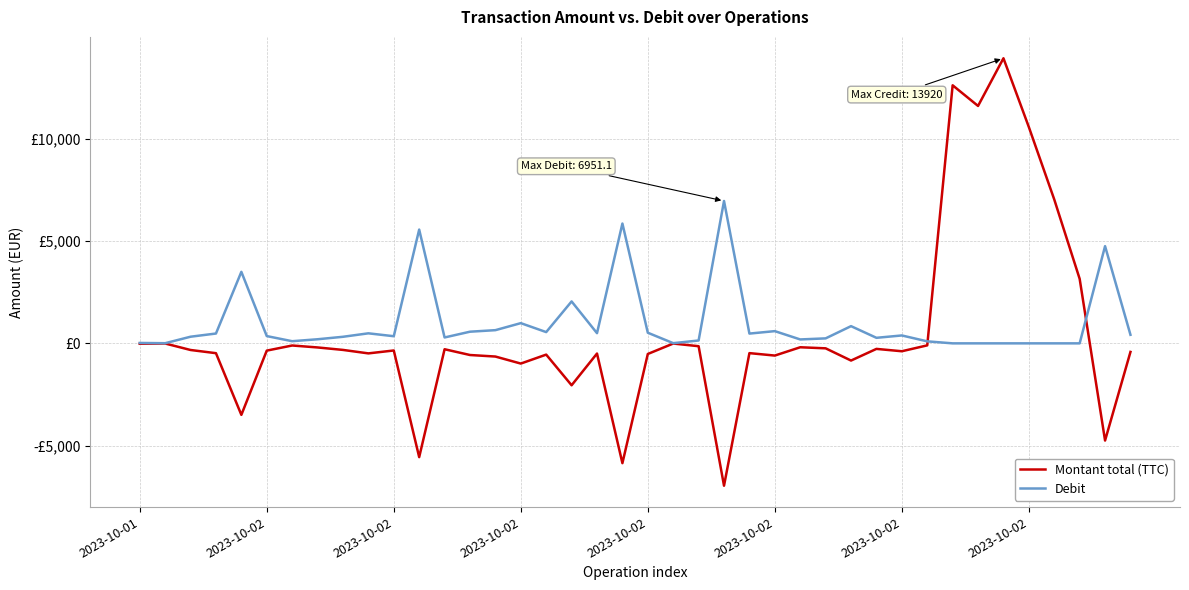

Reading left to right, what are all the values shown in this chart?

Montant total (TTC): -19.7	-7.2	-324.0	-479.9	-3492.0	-354.9	-104.7	-200.0	-320.6	-489.8	-348.2	-5555.3	-287.4	-569.0	-644.0	-987.0	-549.8	-2046.6	-497.1	-5850.0	-518.9	-9.1	-139.4	-6951.1	-477.0	-596.4	-190.9	-242.8	-840.0	-270.5	-385.6	-98.0	12600.0	11592.0	13920.0	10560.0	7024.9	3150.0	-4745.3	-418.2
Debit: 19.7	7.2	324.0	479.9	3492.0	354.9	104.7	200.0	320.6	489.8	348.2	5555.3	287.4	569.0	644.0	987.0	549.8	2046.6	497.1	5850.0	518.9	9.1	139.4	6951.1	477.0	596.4	190.9	242.8	840.0	270.5	385.6	98.0	0.0	0.0	0.0	0.0	0.0	0.0	4745.3	418.2